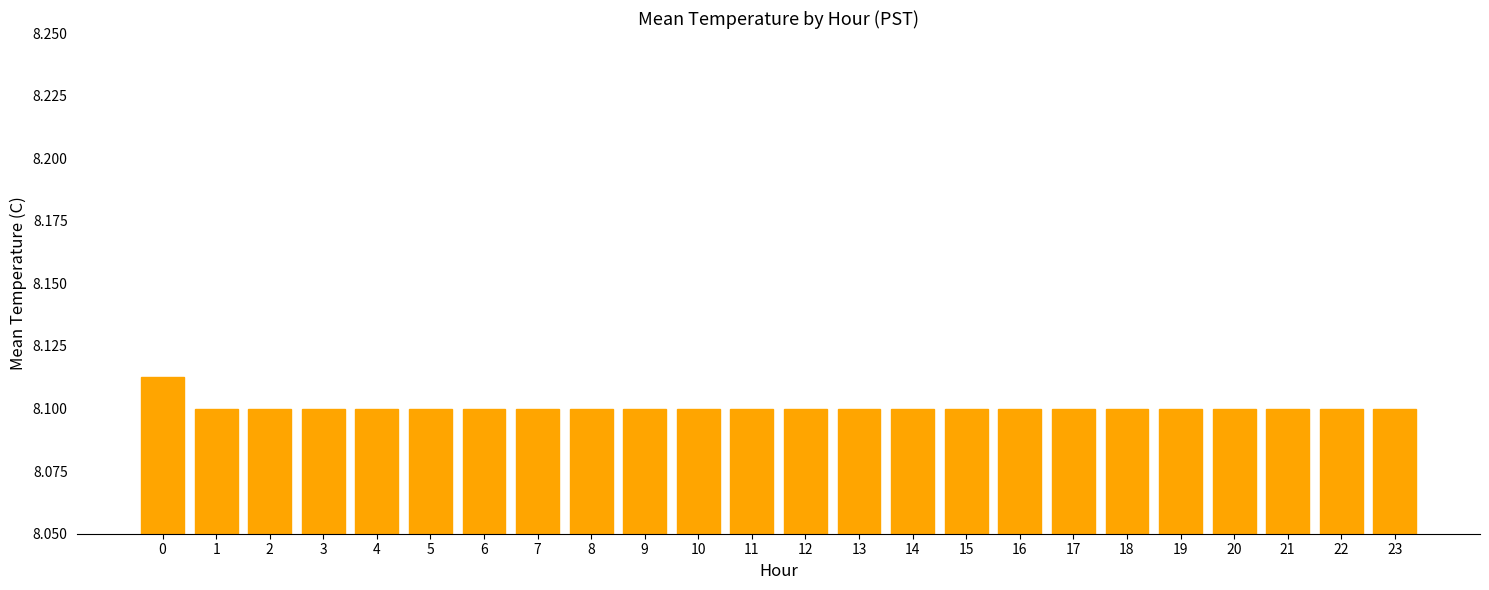

What is the sum of all values?

194.4